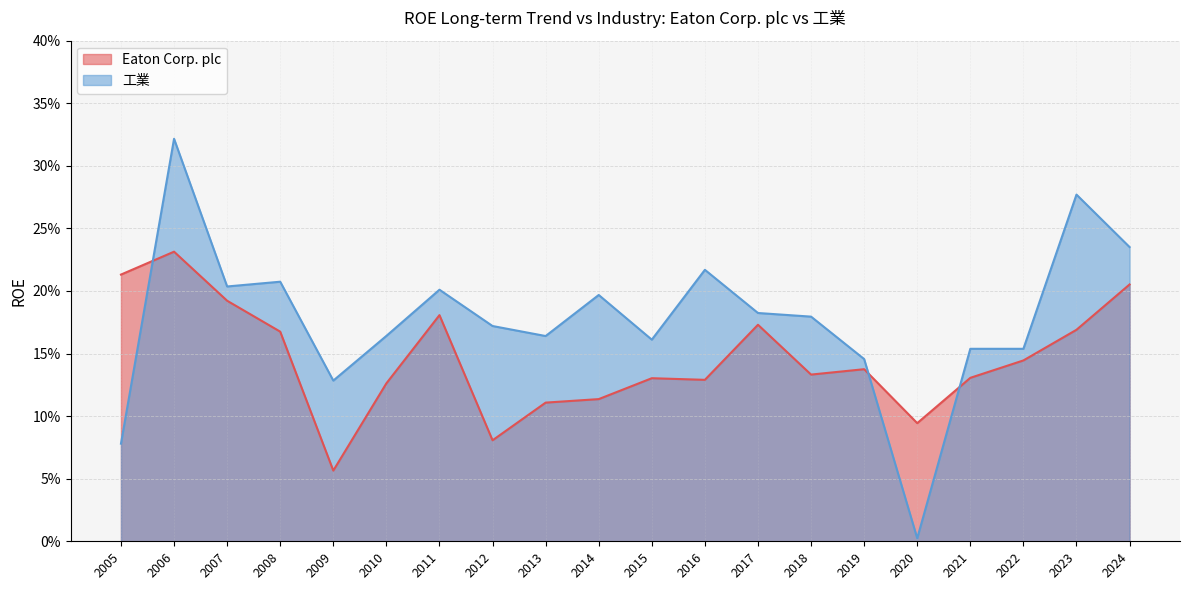

Which series changed the most between 2022 and 2020?

工業